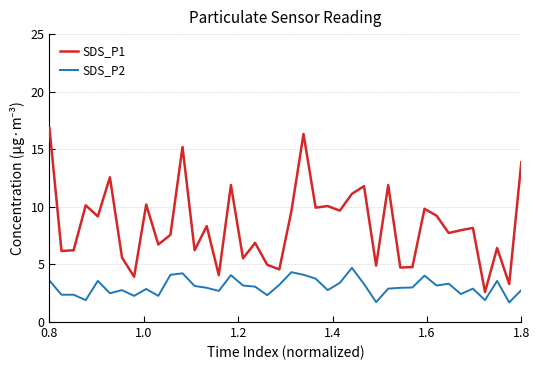

What is the difference between the maximum and minimum values in the SDS_P1 series?

14.3